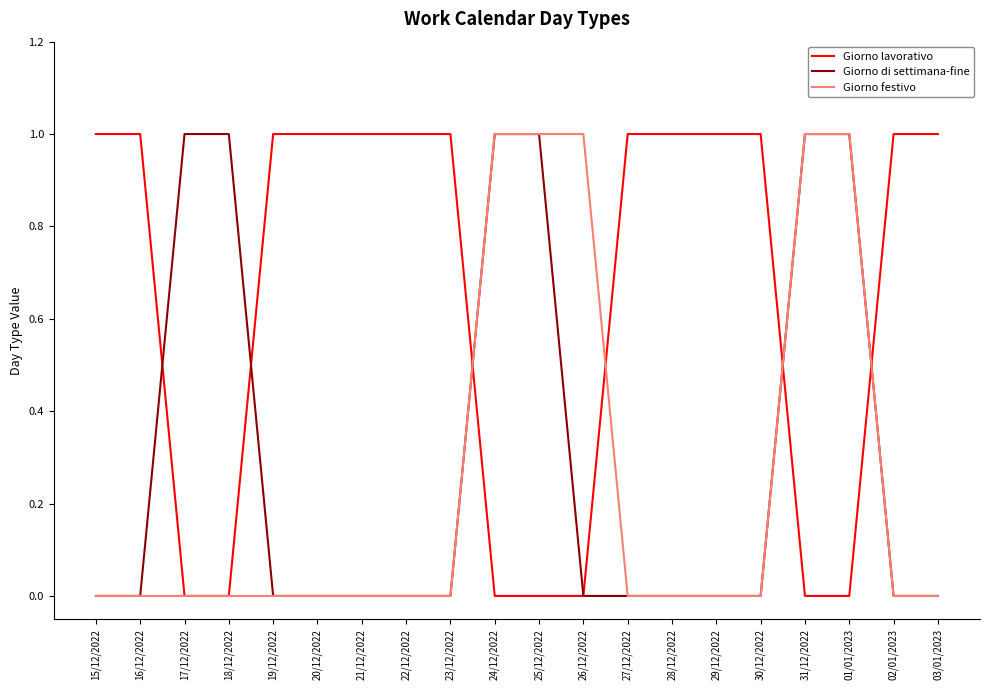

Which series changed the most between 17/12/2022 and 24/12/2022?

Giorno festivo